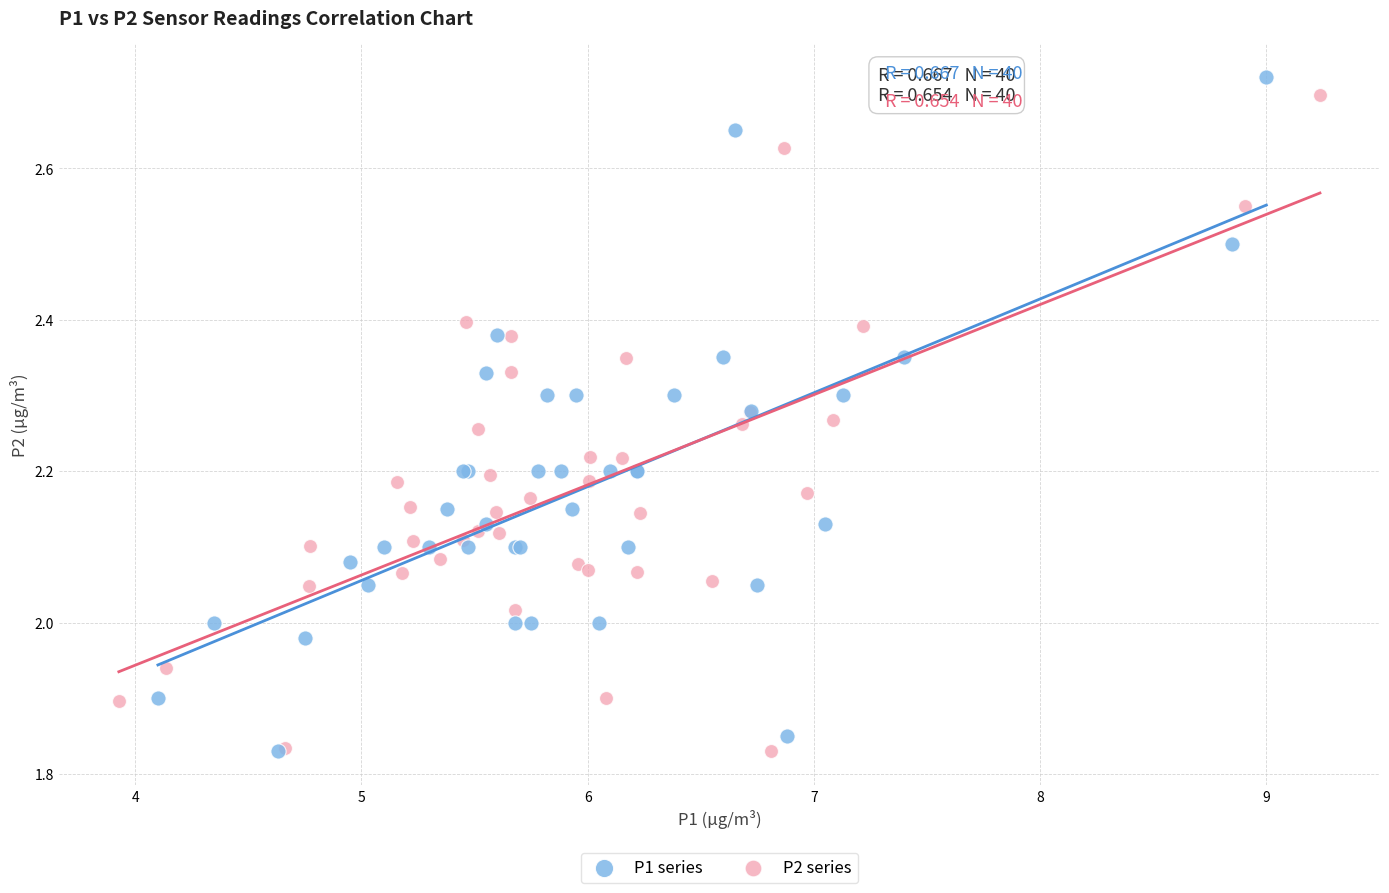

Which series has the largest Y range (max minus min)?

P1 series